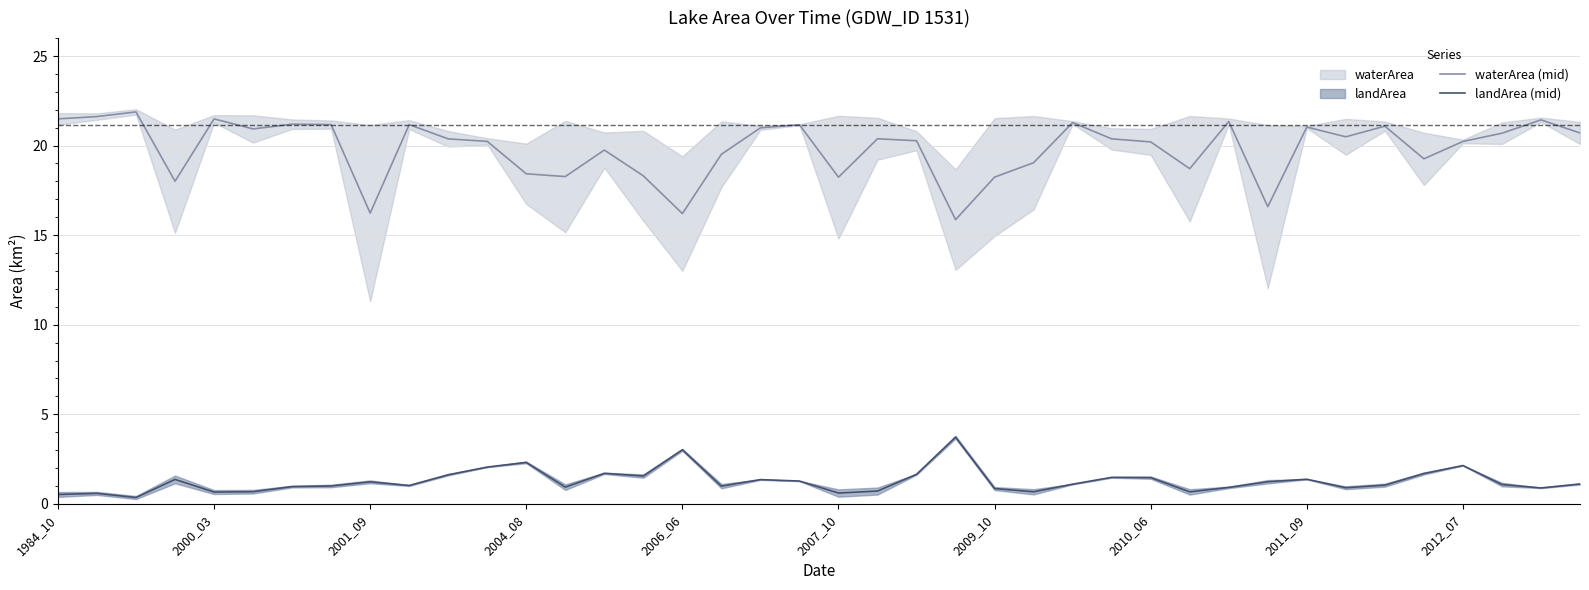

What is the highest value of the waterArea (mid) series?

21.9